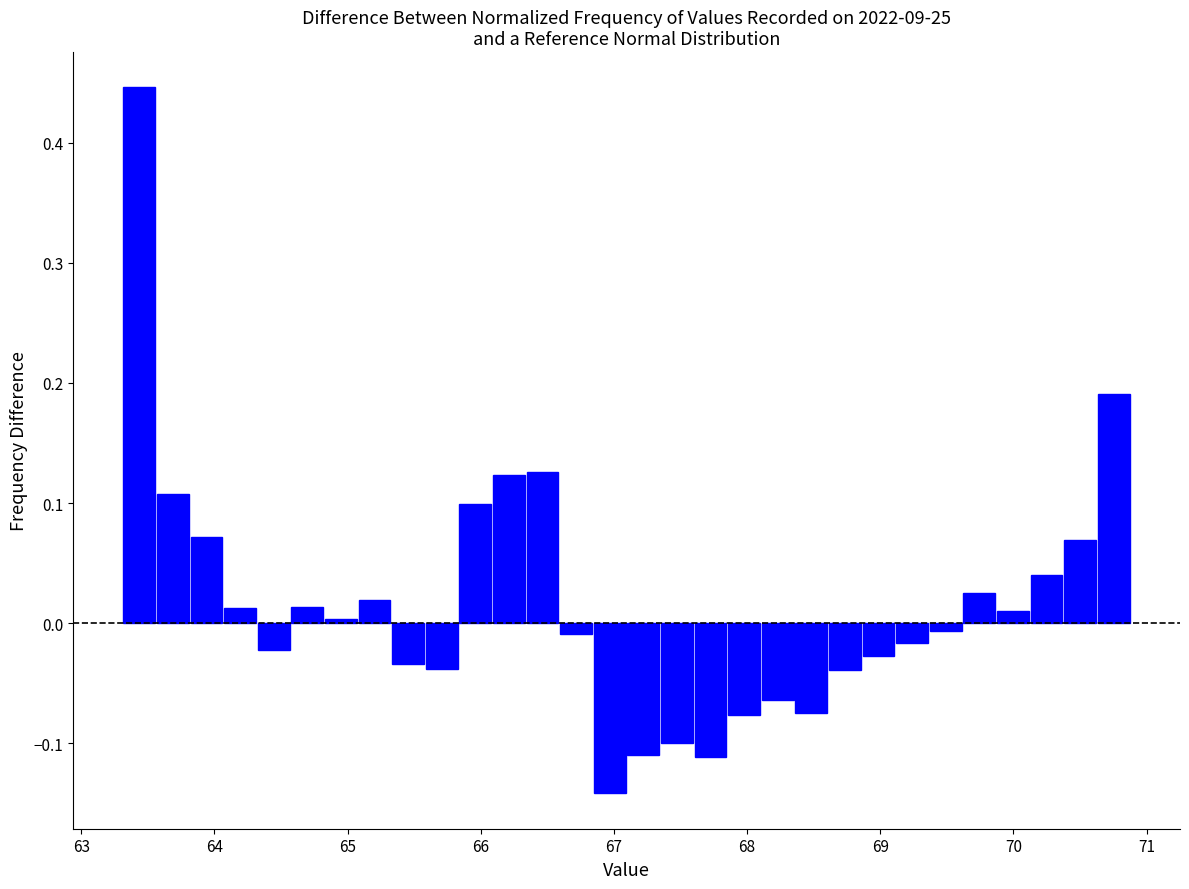

Around what value on the x-axis is the tallest bar? Give the approximate position of its centre, as read against the axis.

63.4